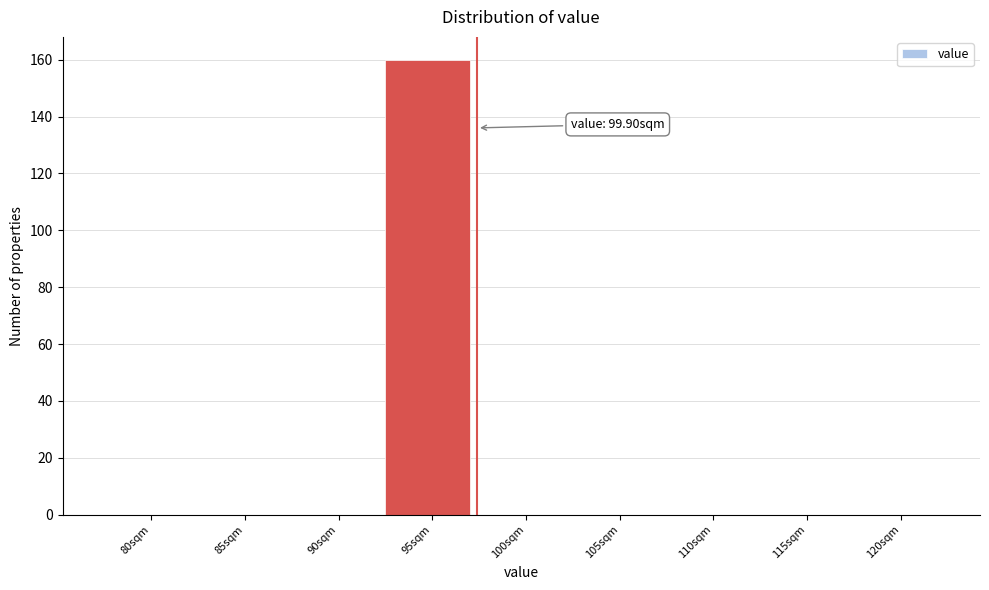

Which label corresponds to the largest value in the chart?

95sqm